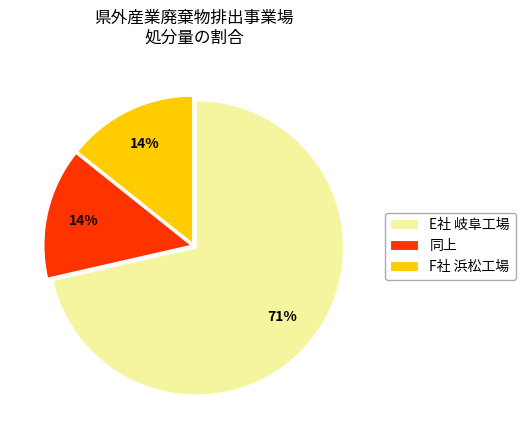

Count the number of slices in the pie.

3